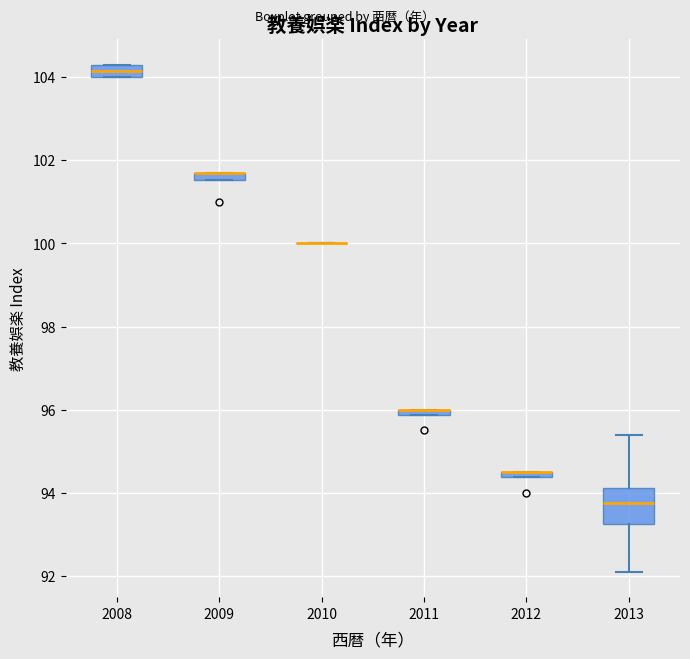

Where does the median line of the box at x = 2008 sit on the y-axis? The values are not printed on the chart, so give them approximately, as read against the axis.

104.2